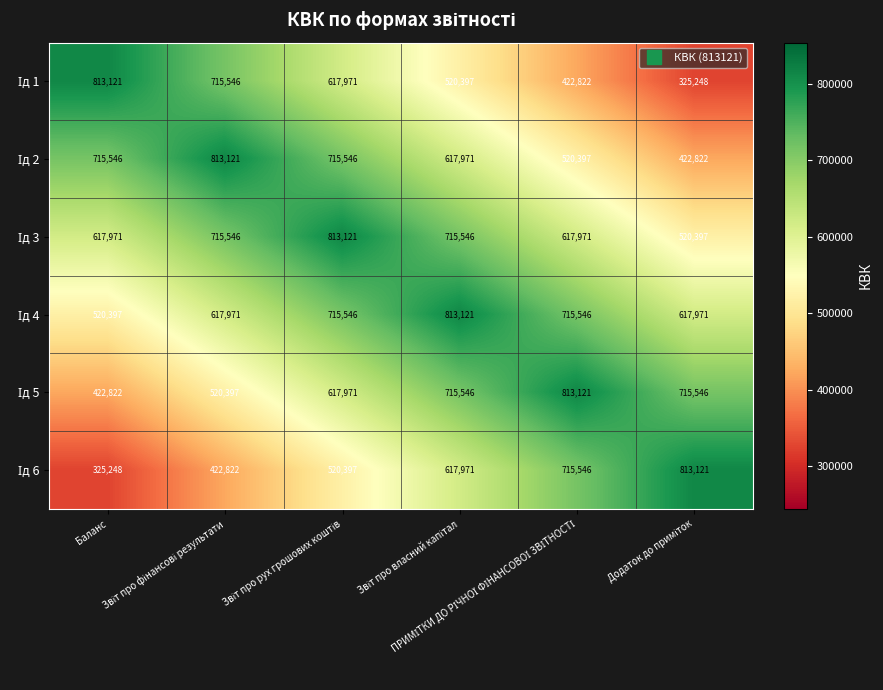

What is the minimum value shown in the chart?

325248